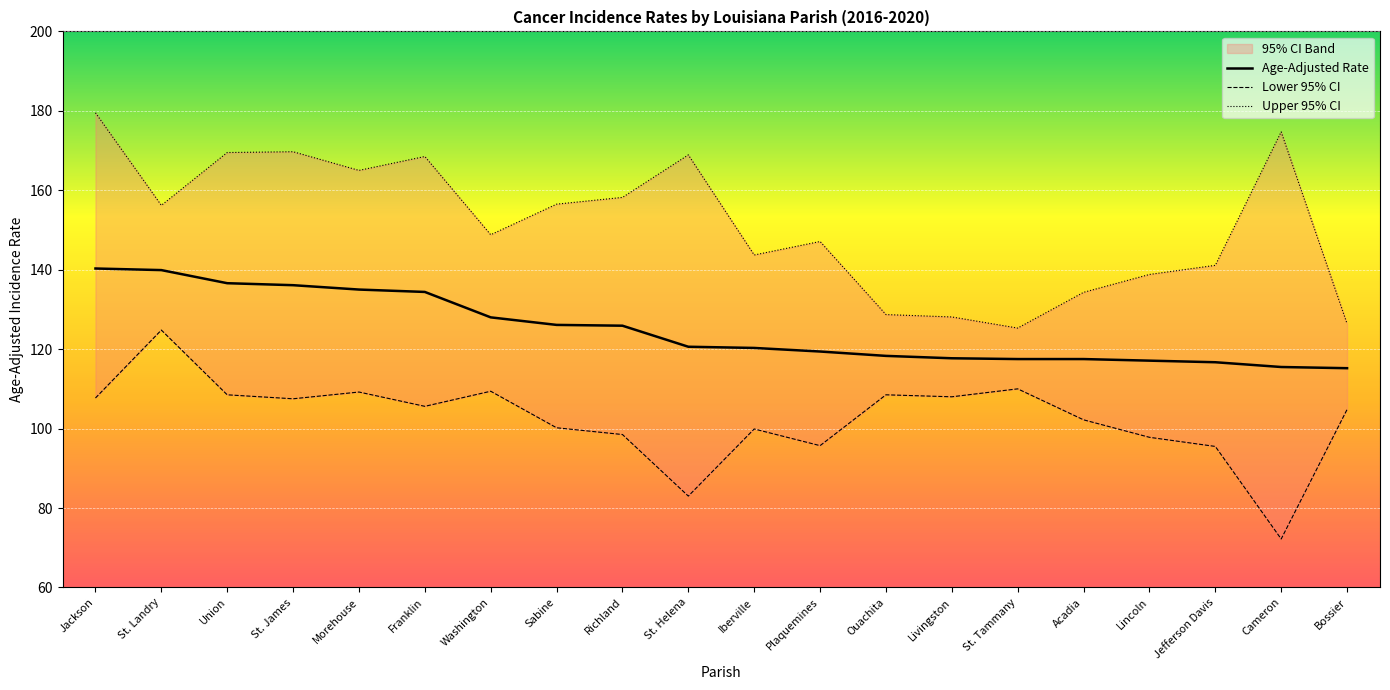

Rank the series at Acadia from highest to lowest value.

Upper 95% CI, Age-Adjusted Rate, Lower 95% CI